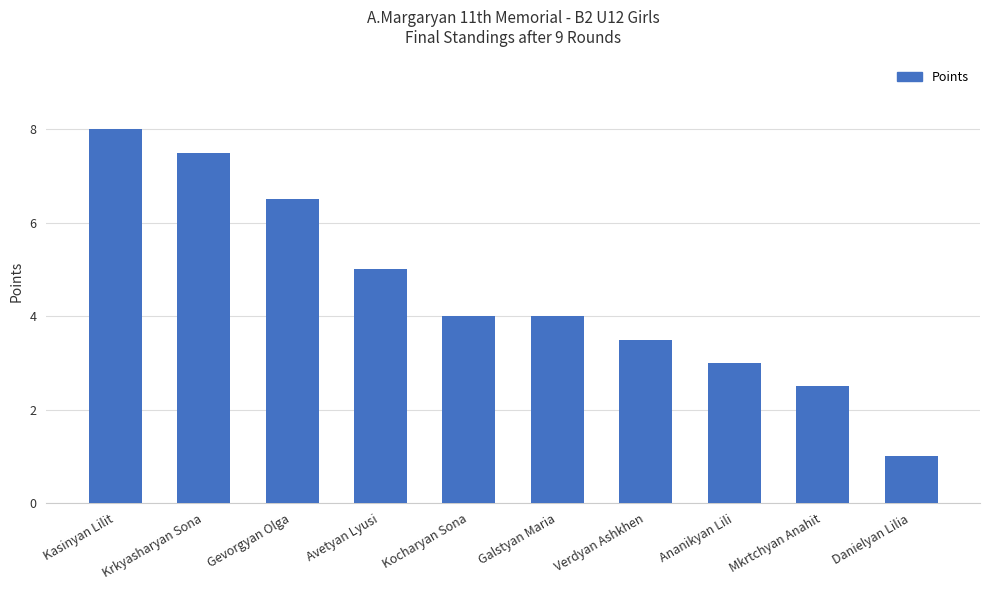

The chart shows a value of 6.5 at Galstyan Maria. True or false?

False